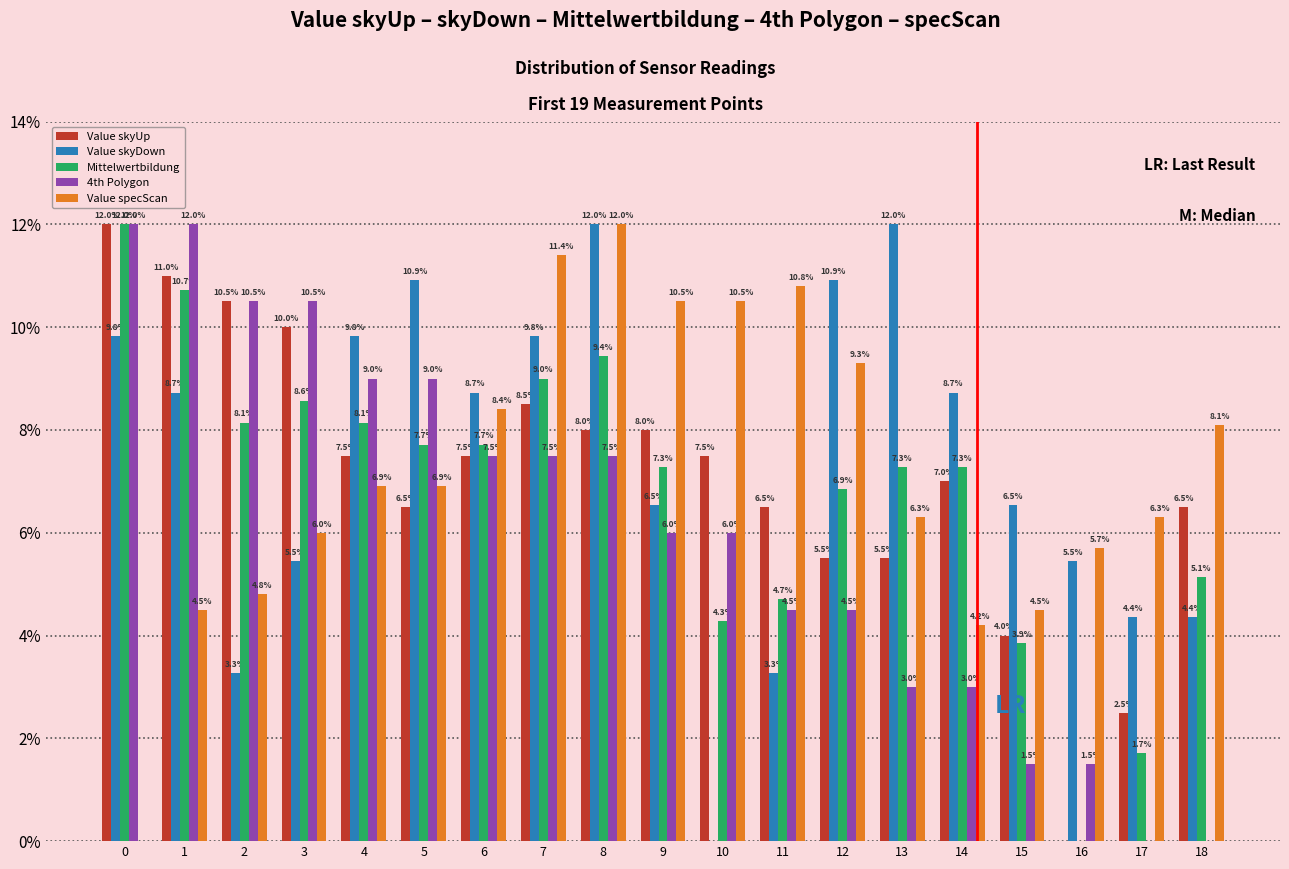

True or false: Value skyUp has a value of 8.5 at 7.

True